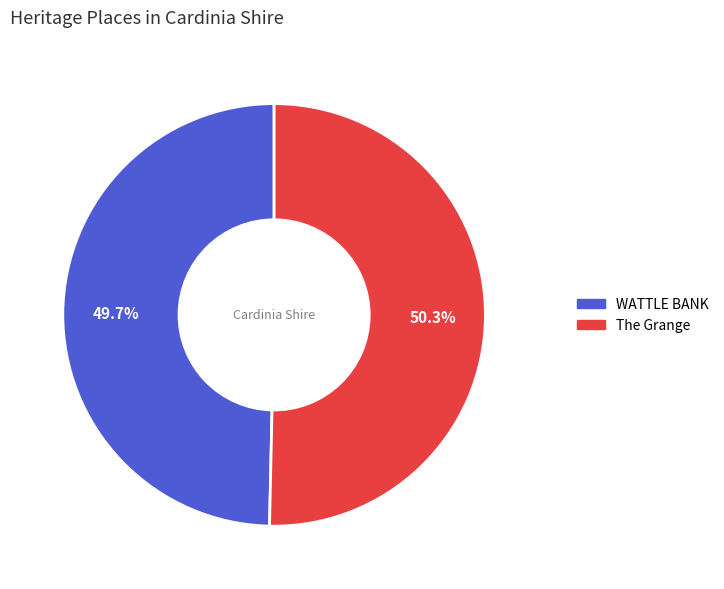

To the nearest percent, what portion does The Grange represent?

50%